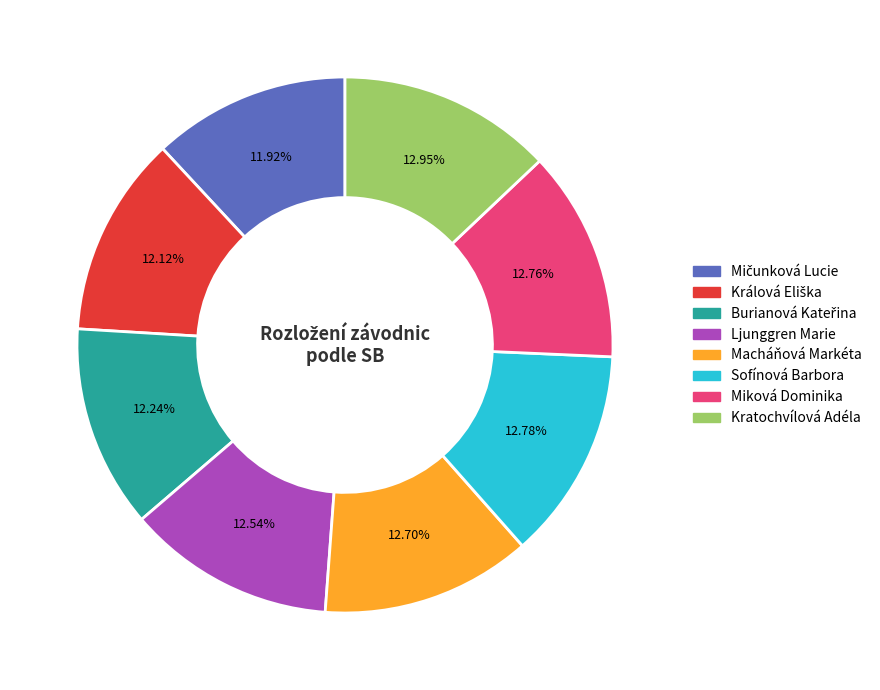

To the nearest percent, what is the difference between the largest and smallest slice percentages?

1%